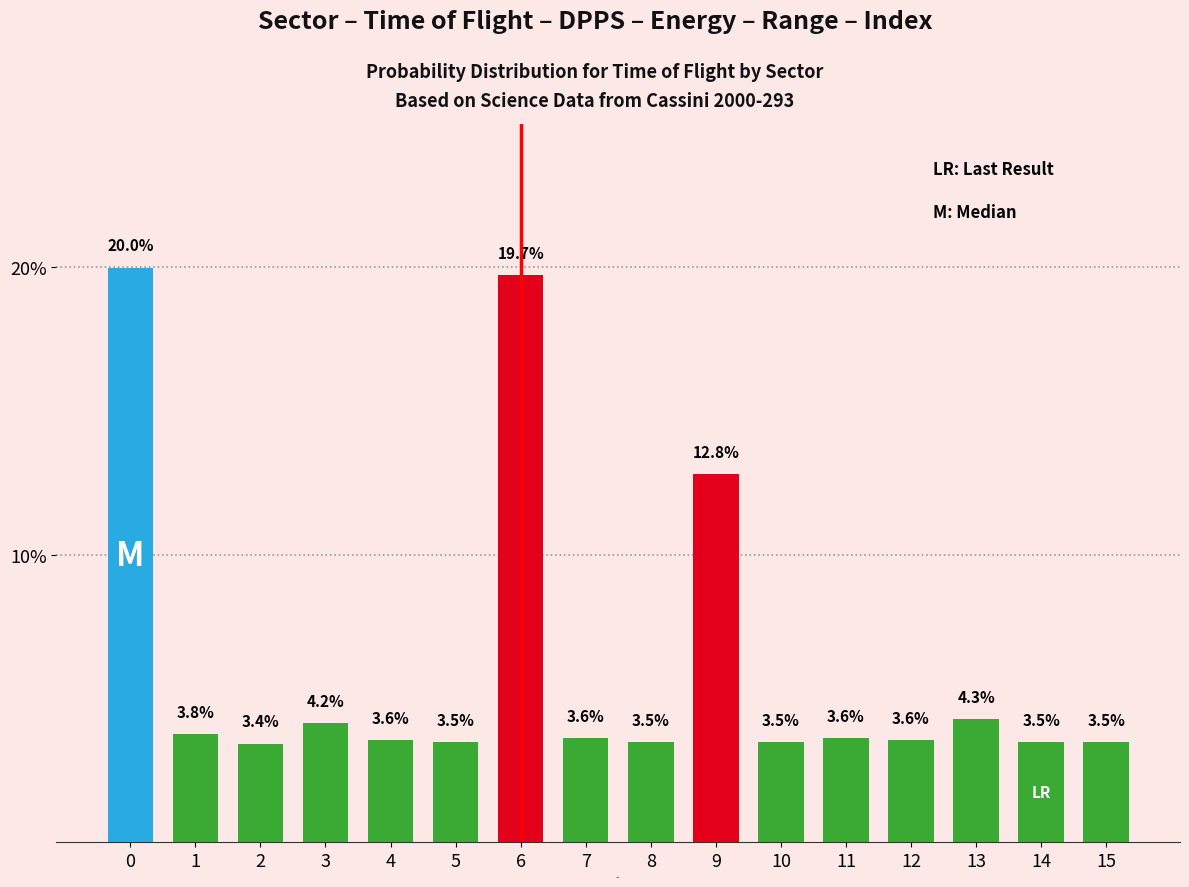

What is the difference between the maximum and minimum values?

16.6